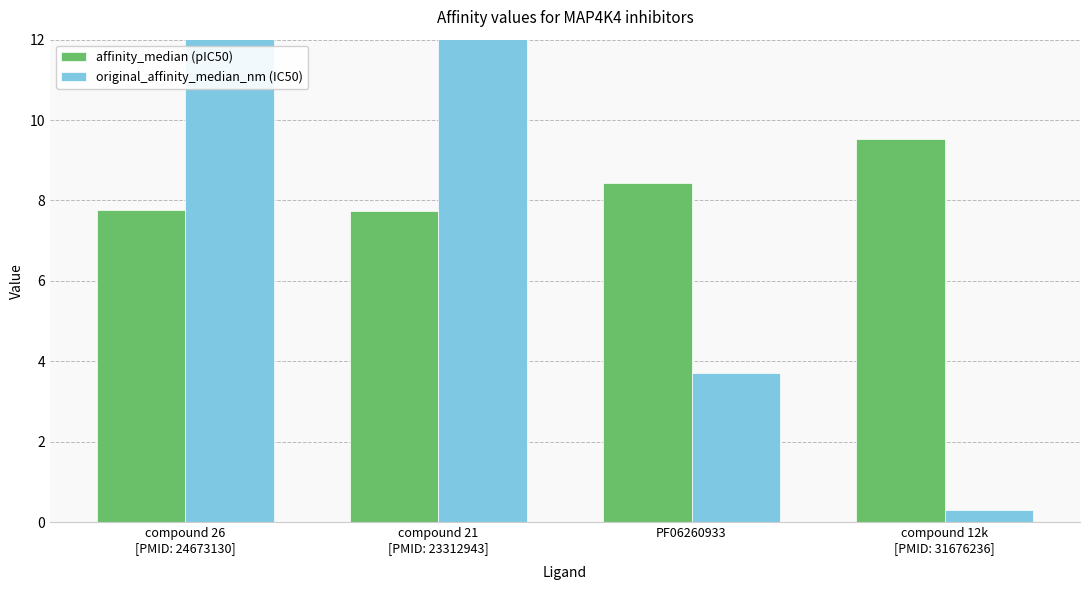

Which category has the highest value in the affinity_median (pIC50) series?

compound 12k
[PMID: 31676236]